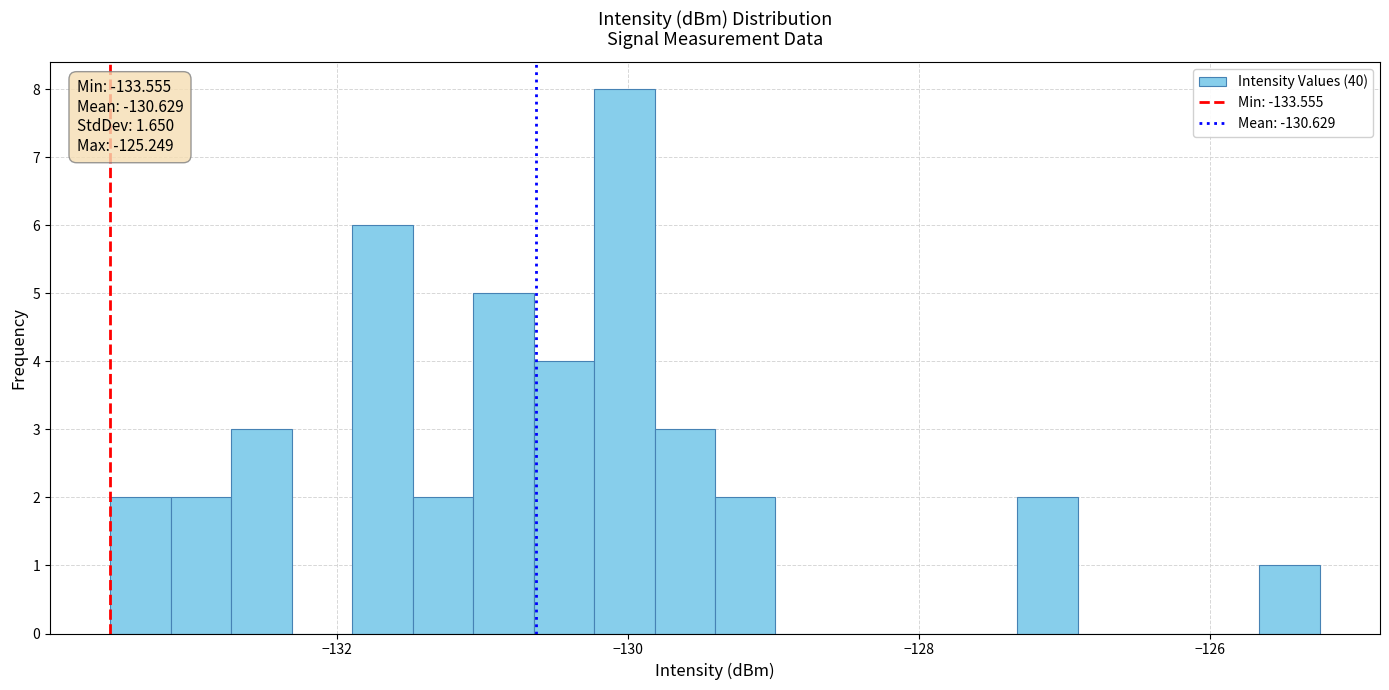

Around what value on the x-axis is the tallest bar? Give the approximate position of its centre, as read against the axis.

-130.0